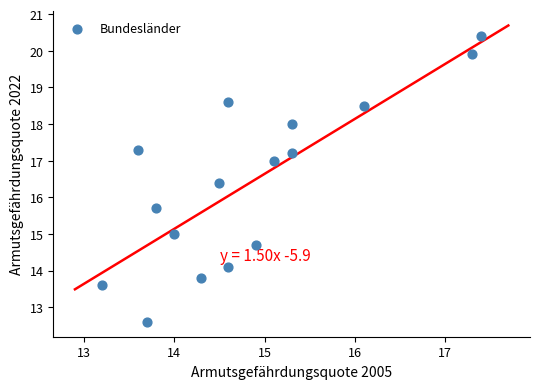

What is the range of X values (max minus min)?

4.2